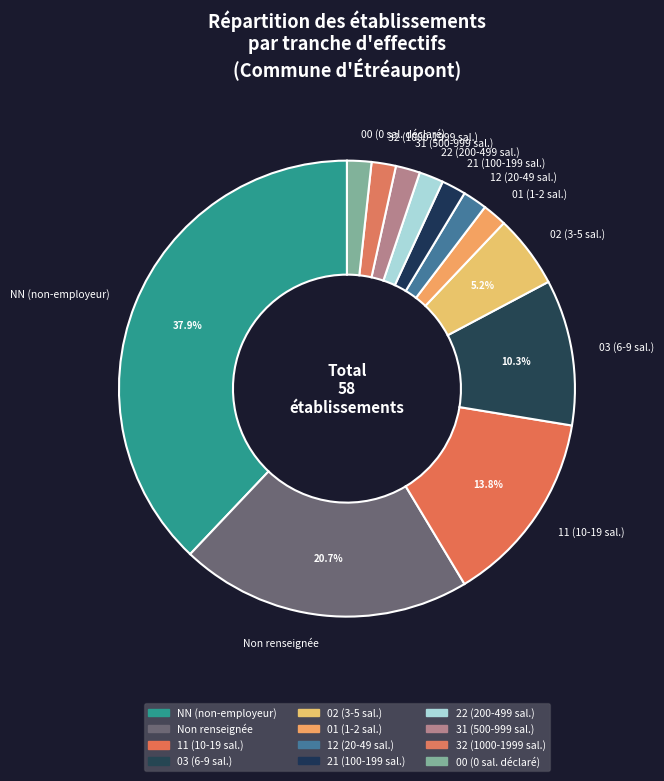

Which slice is the largest?

NN (non-employeur)